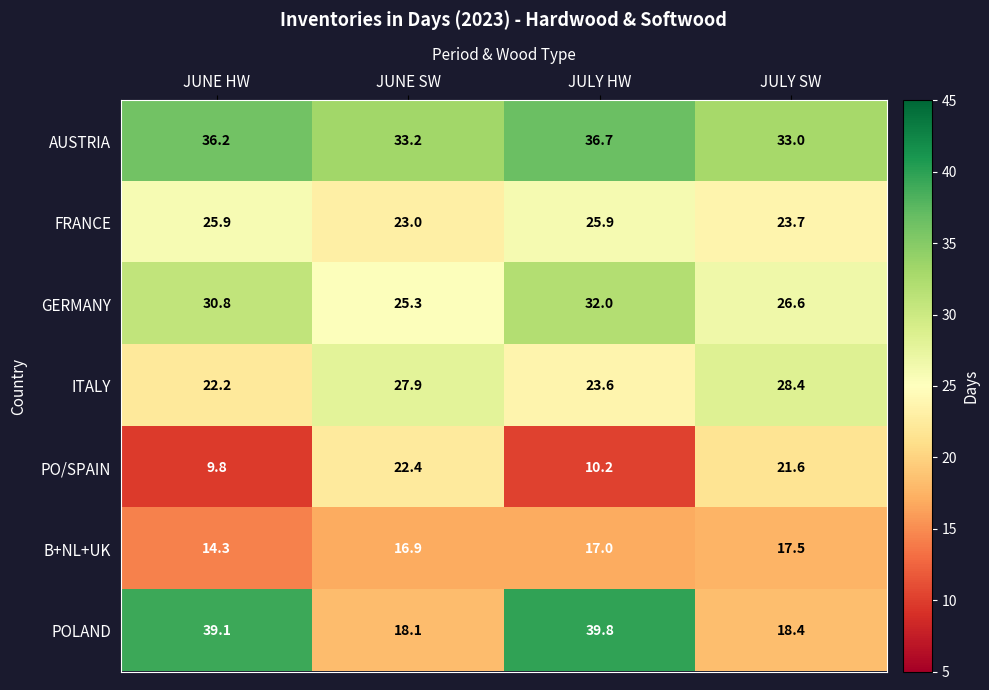

At which label does FRANCE first exceed 25?

JUNE HW